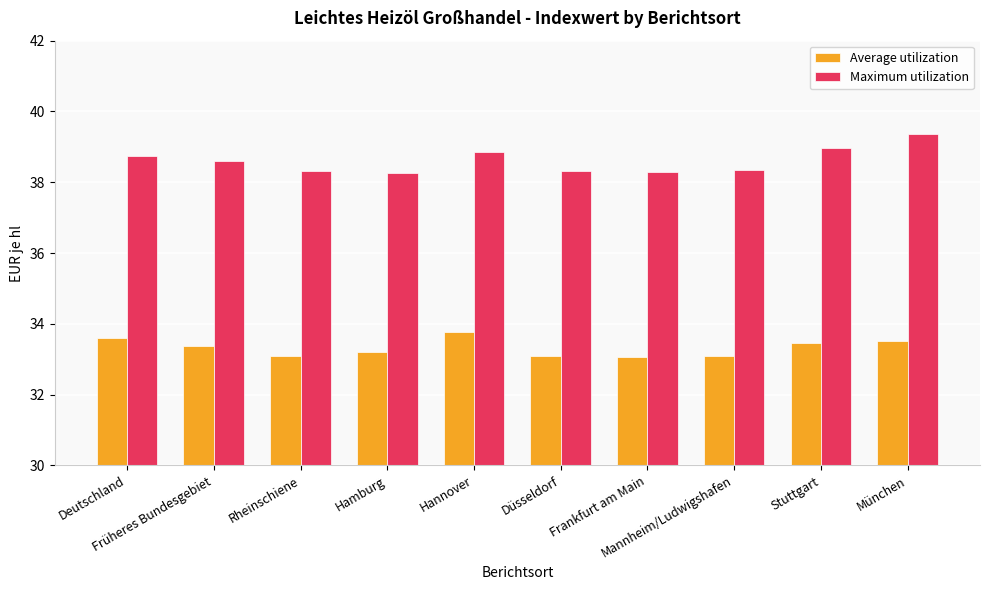

What is the minimum value for Average utilization?

33.1